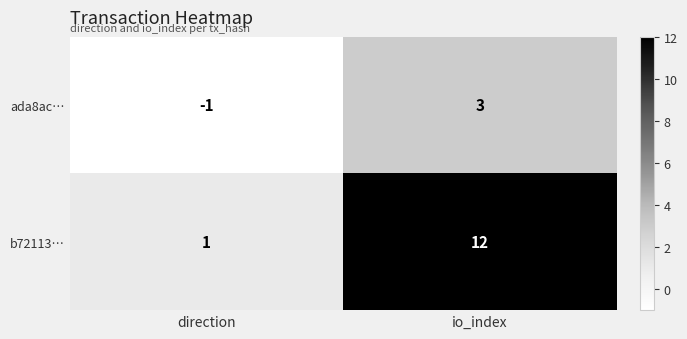

True or false: b72113… has a value of 2 at direction.

False